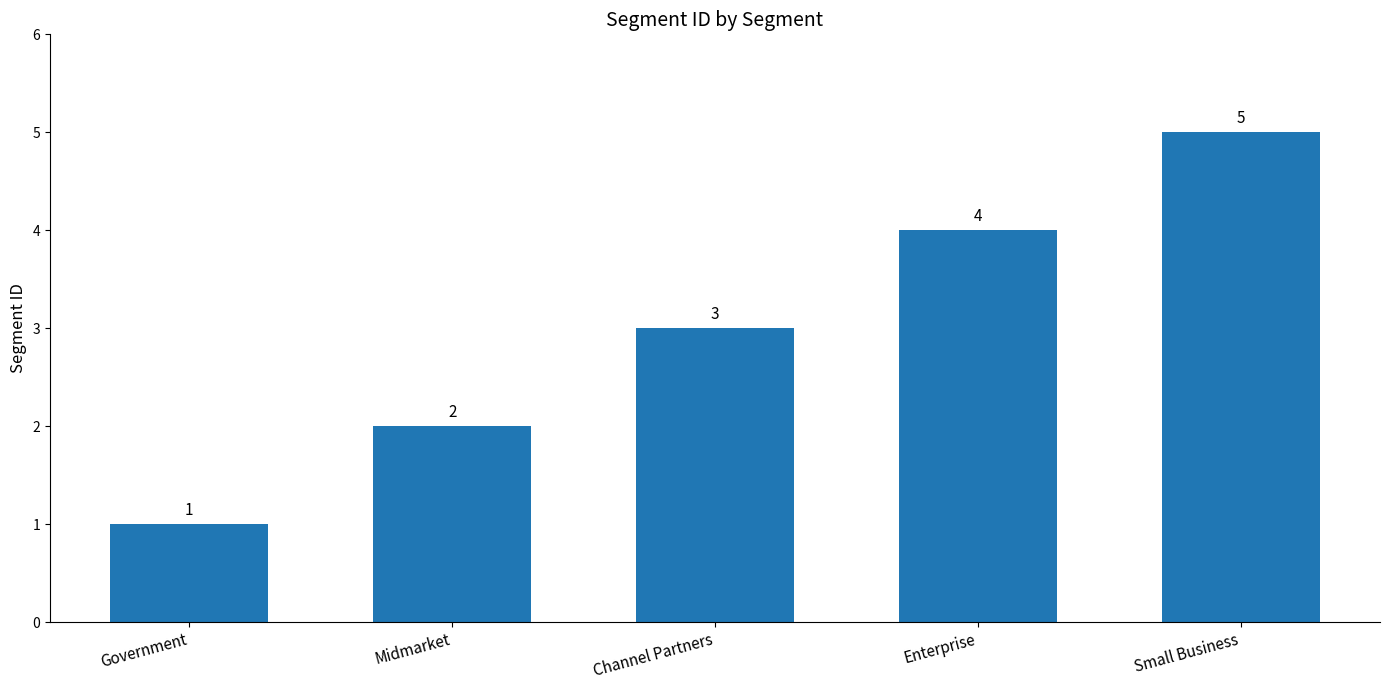

List the labels in order of value, largest first.

Small Business, Enterprise, Channel Partners, Midmarket, Government